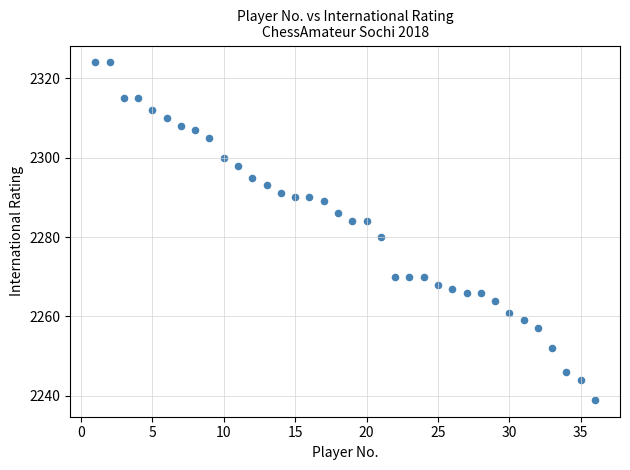

What is the range of X values (max minus min)?

35